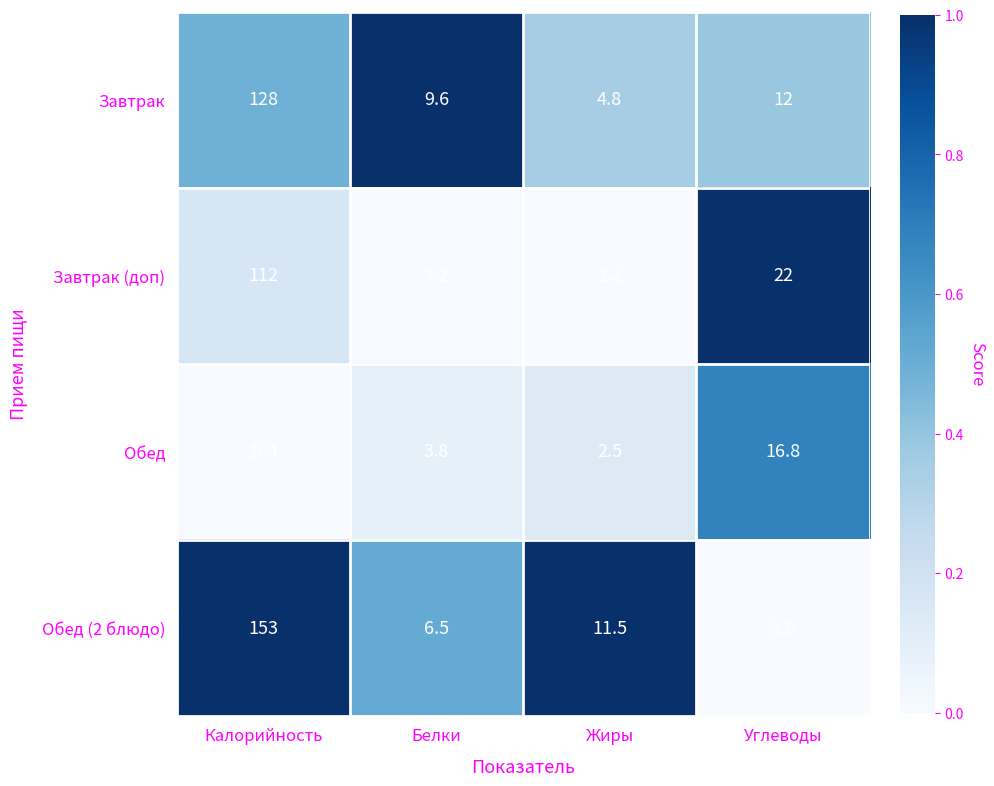

List the series in order of their overall mean, highest first.

Обед (2 блюдо), Завтрак, Завтрак (доп), Обед